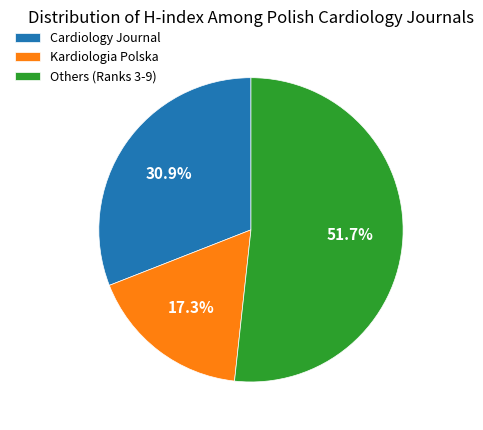

Which category has the smallest portion of the pie?

Kardiologia Polska